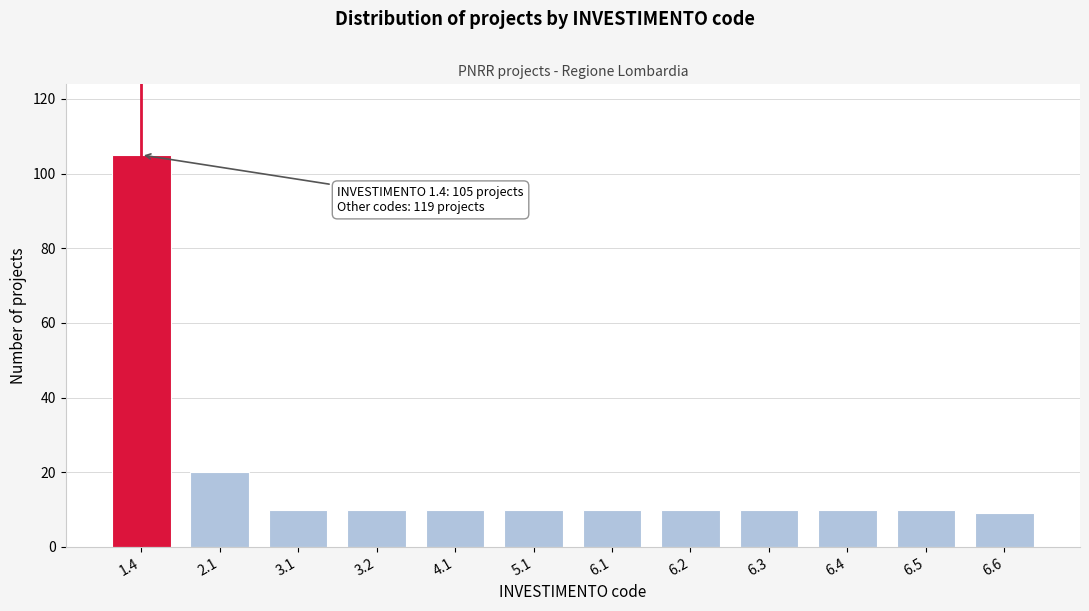

Reading right to left, what are all the values shown in this chart?

9	10	10	10	10	10	10	10	10	10	20	105